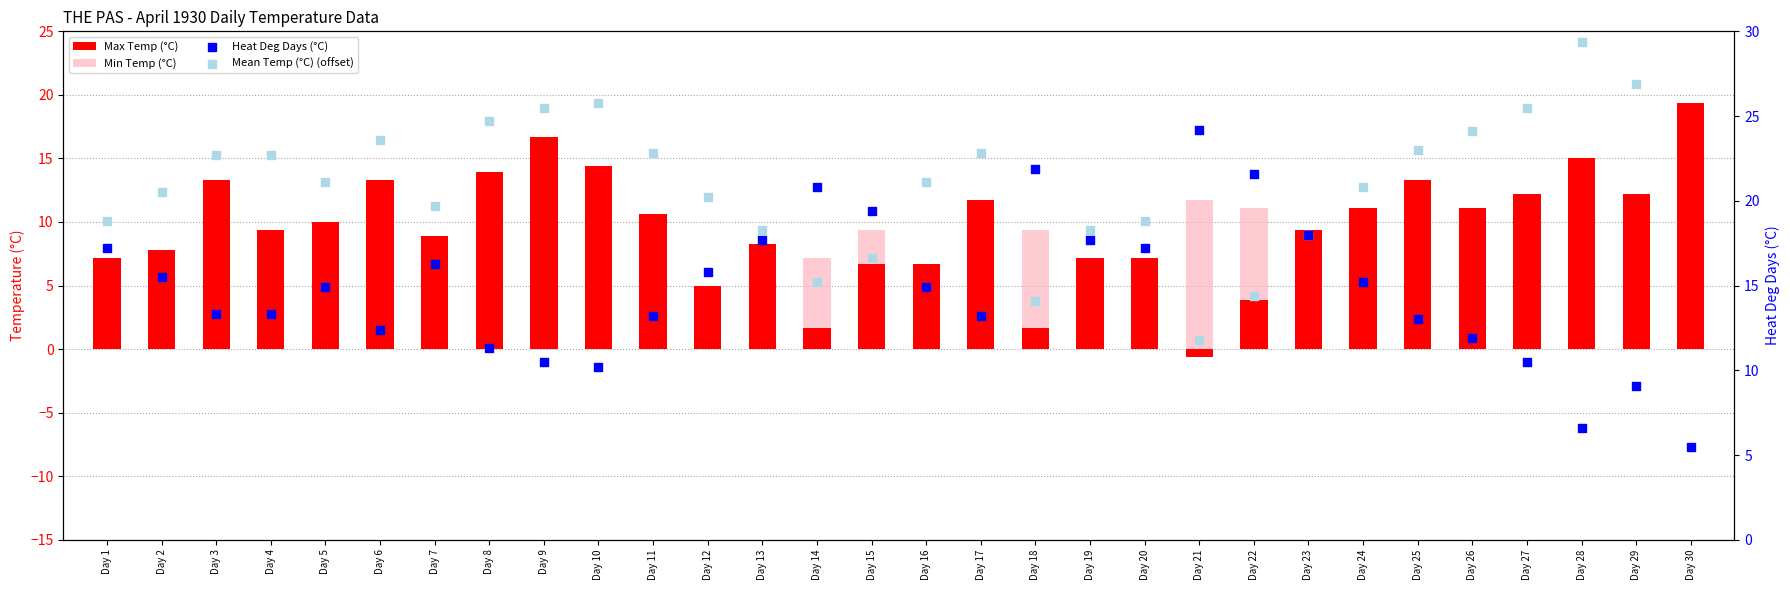

What are all the series names shown in the legend?

Max Temp (°C), Min Temp (°C), Heat Deg Days (°C), Mean Temp (°C) (offset)